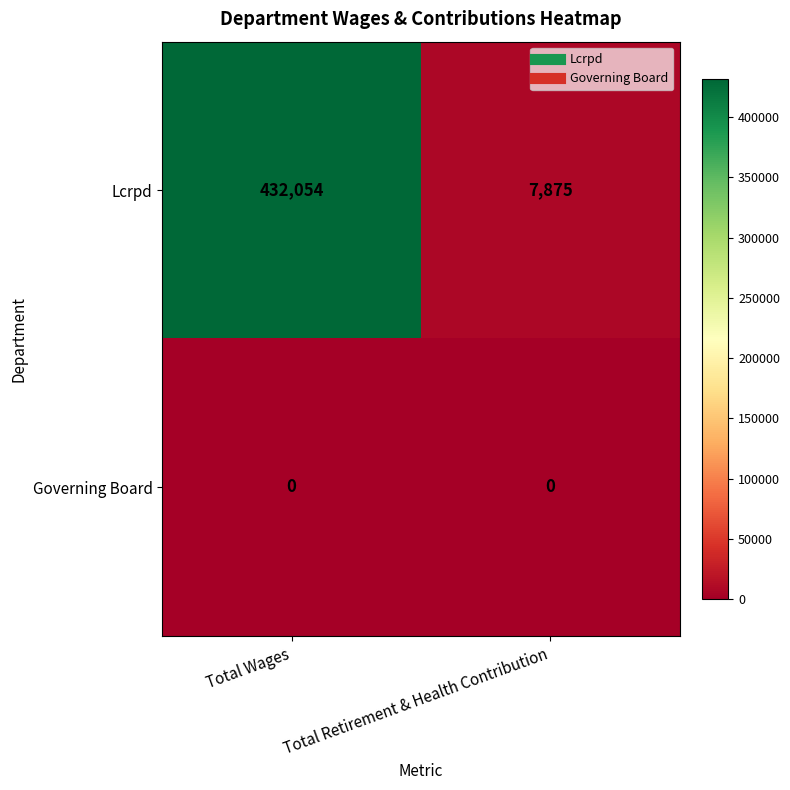

Rank the series by their average value, from highest to lowest.

Lcrpd, Governing Board